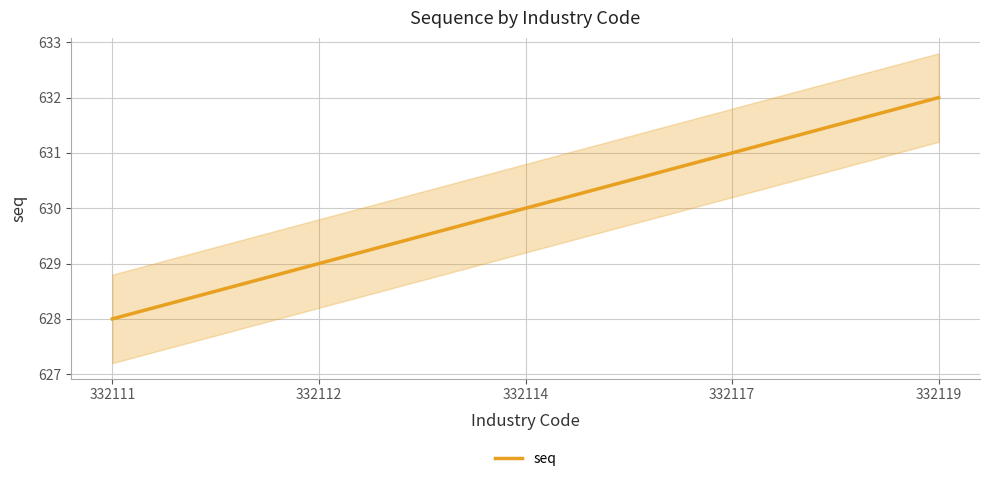

Reading left to right, what are all the values shown in this chart?

332111=628	332112=629	332114=630	332117=631	332119=632